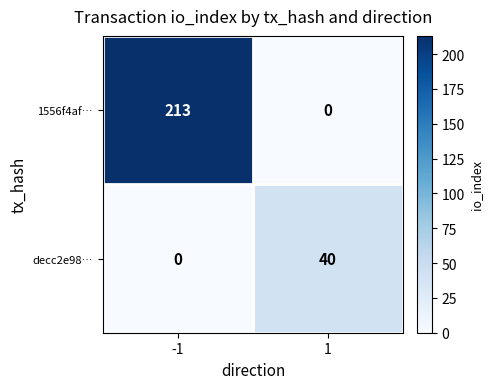

True or false: decc2e98… has a value of -27 at -1.

False